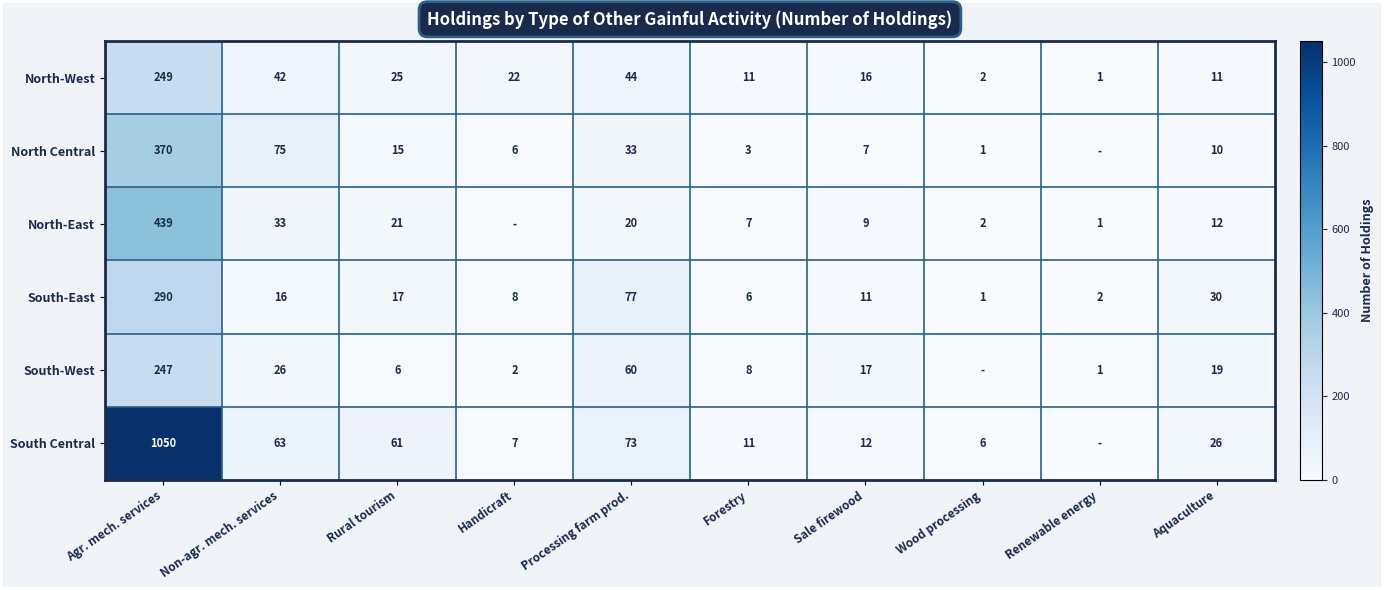

Rank the series at Aquaculture from highest to lowest value.

South-East, South Central, South-West, North-East, North-West, North Central